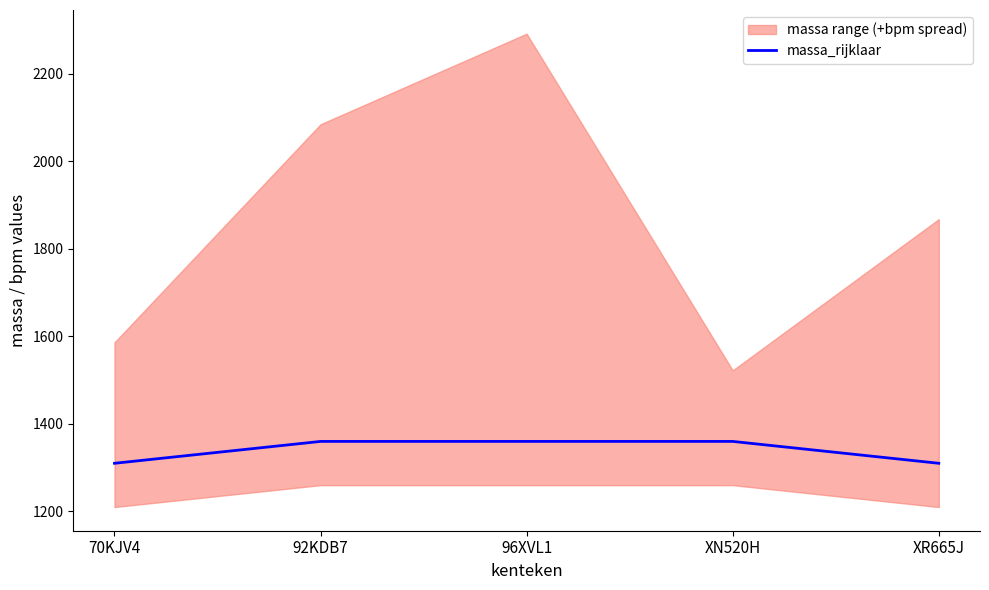

Approximately how many times larger is the value at XN520H compared to 70KJV4?

1.0